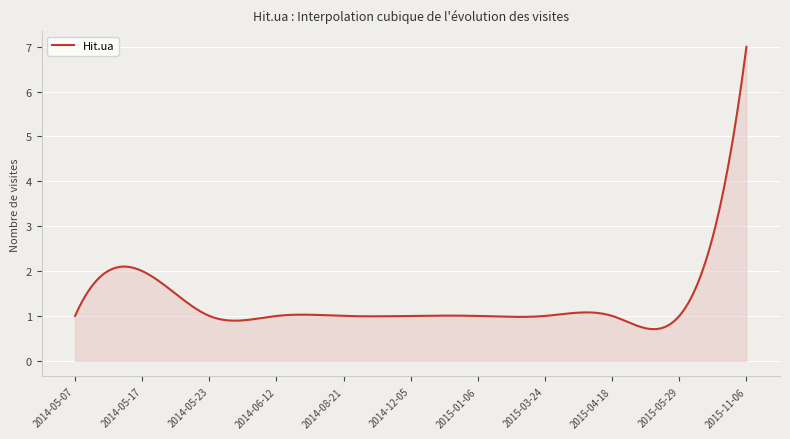

What is the minimum value shown in the chart?

0.7